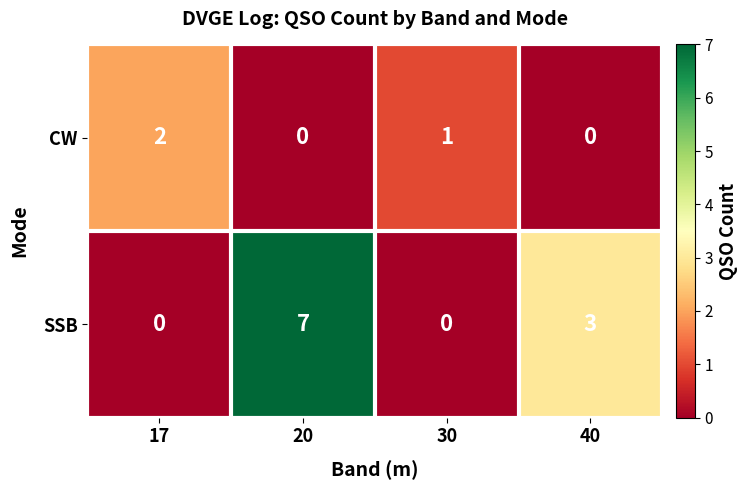

What is the spread (max minus min) of values at 17?

2